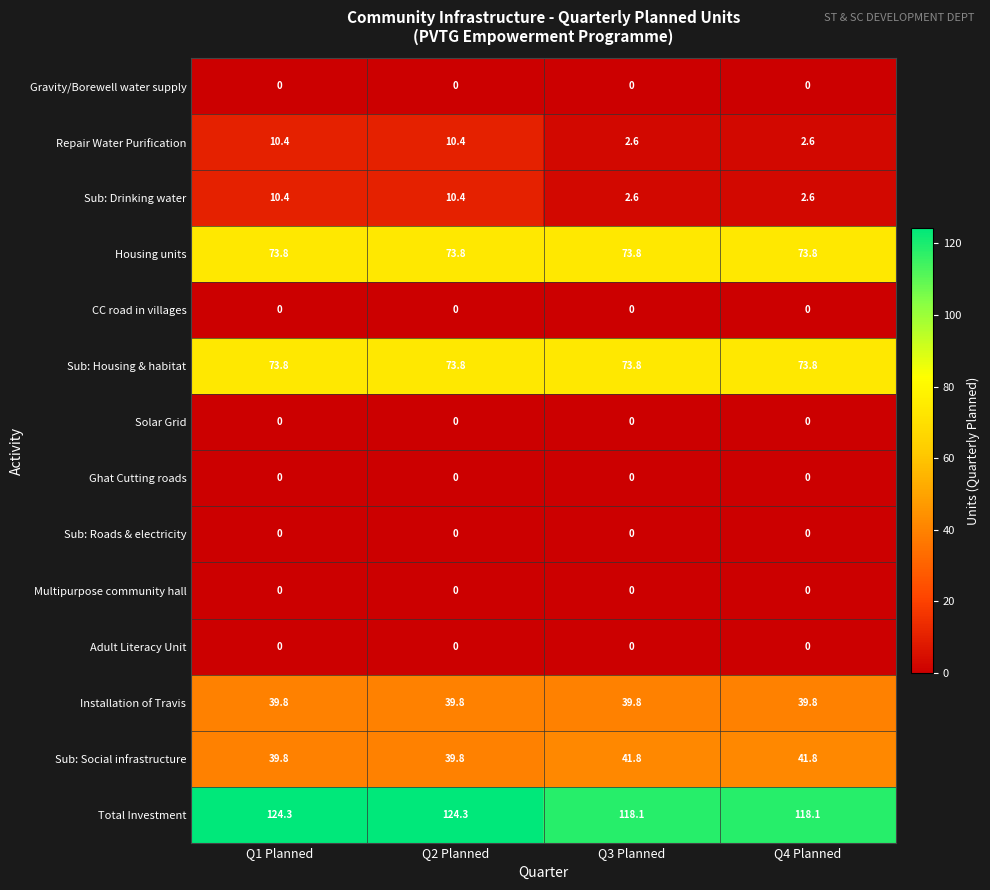

What is the spread (max minus min) of values at Q3 Planned?

118.1